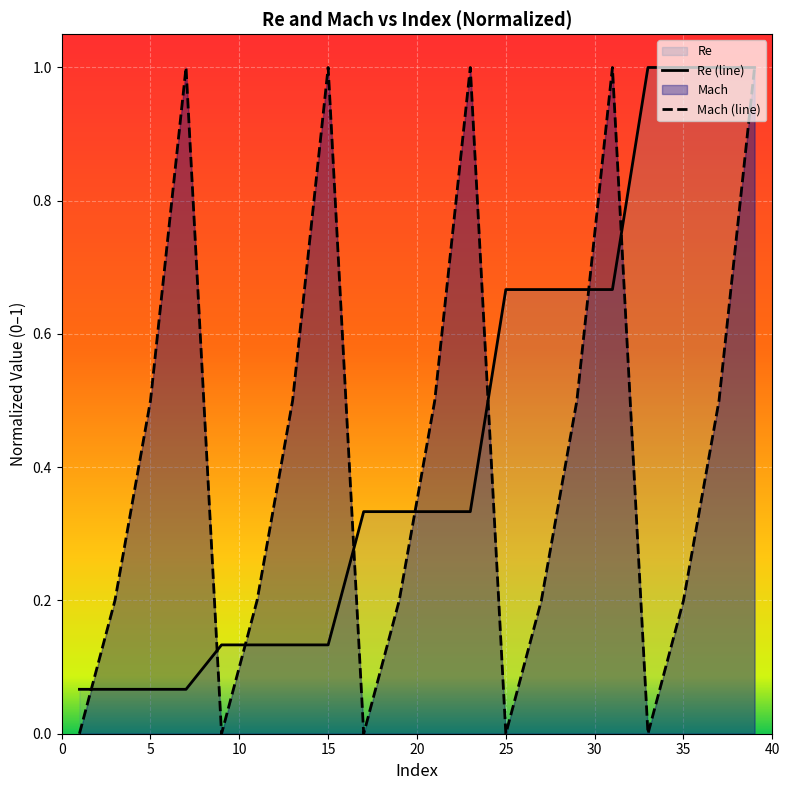

Which series has the widest spread of values?

Mach (line)